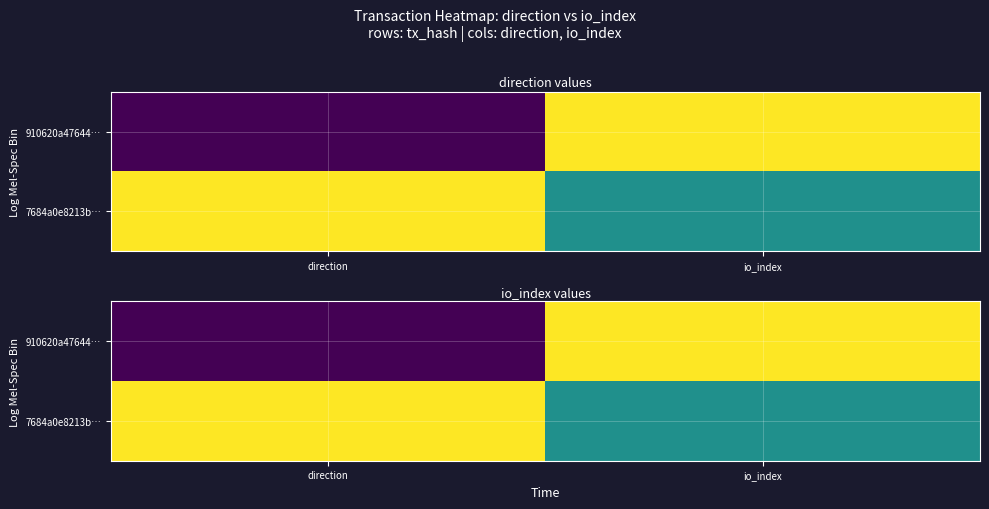

Where is 910620a47644… nearest to the value 0?

direction